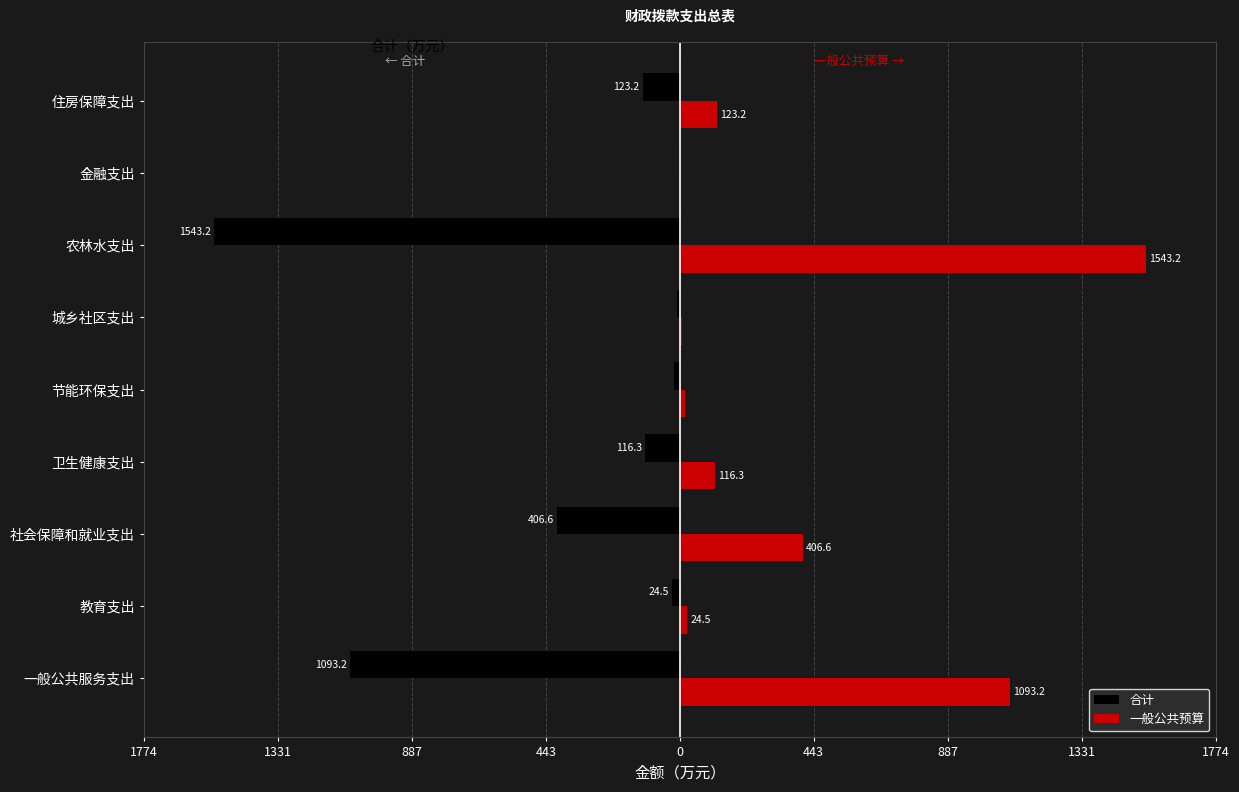

What are all the series names shown in the legend?

合计, 一般公共预算